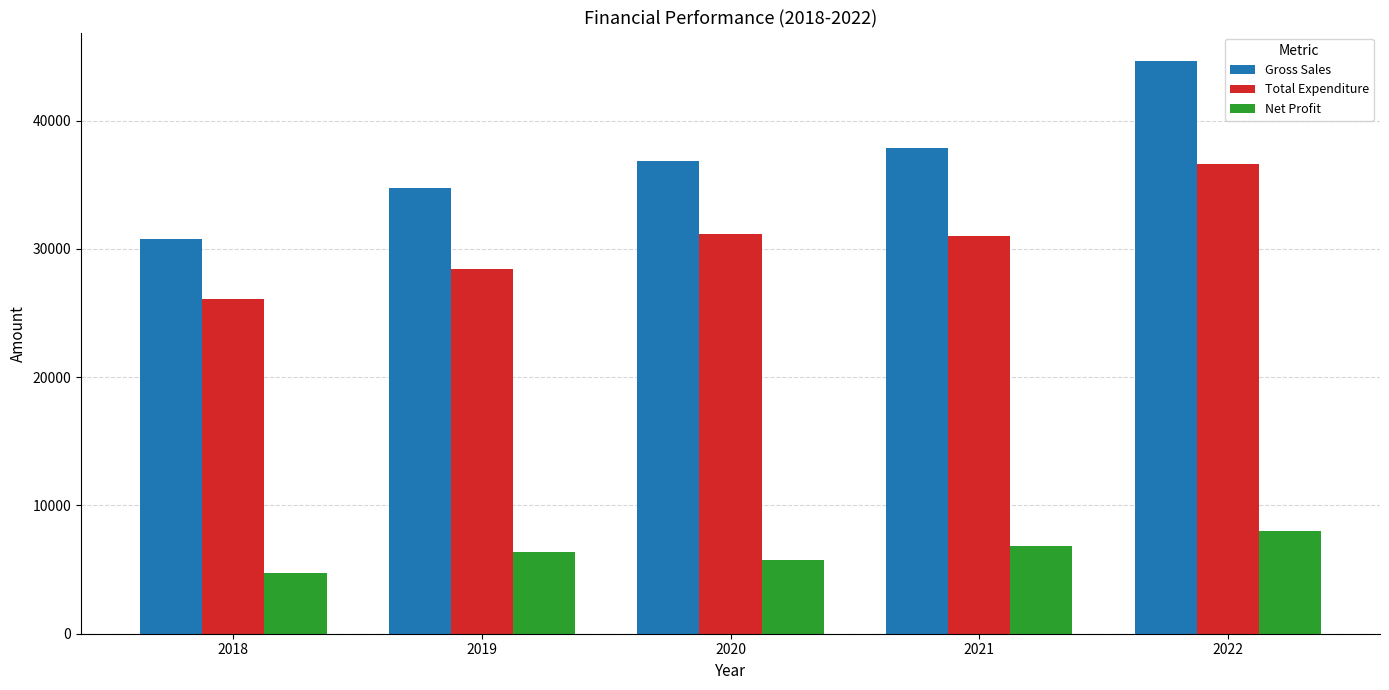

What are all the series names shown in the legend?

Gross Sales, Total Expenditure, Net Profit